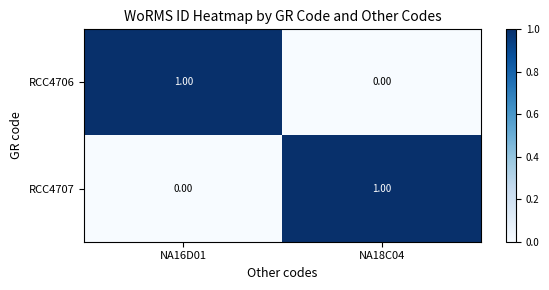

Rank the series at NA18C04 from lowest to highest value.

RCC4706, RCC4707